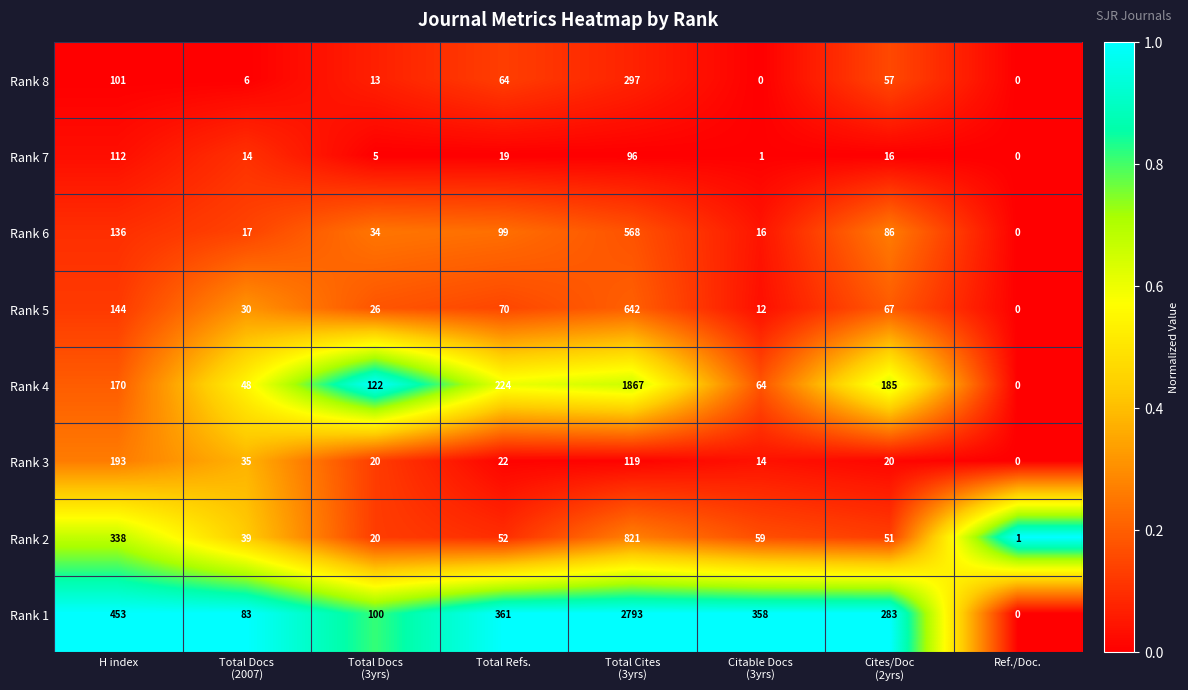

Where is Rank 1 nearest to the value 1396?

H index